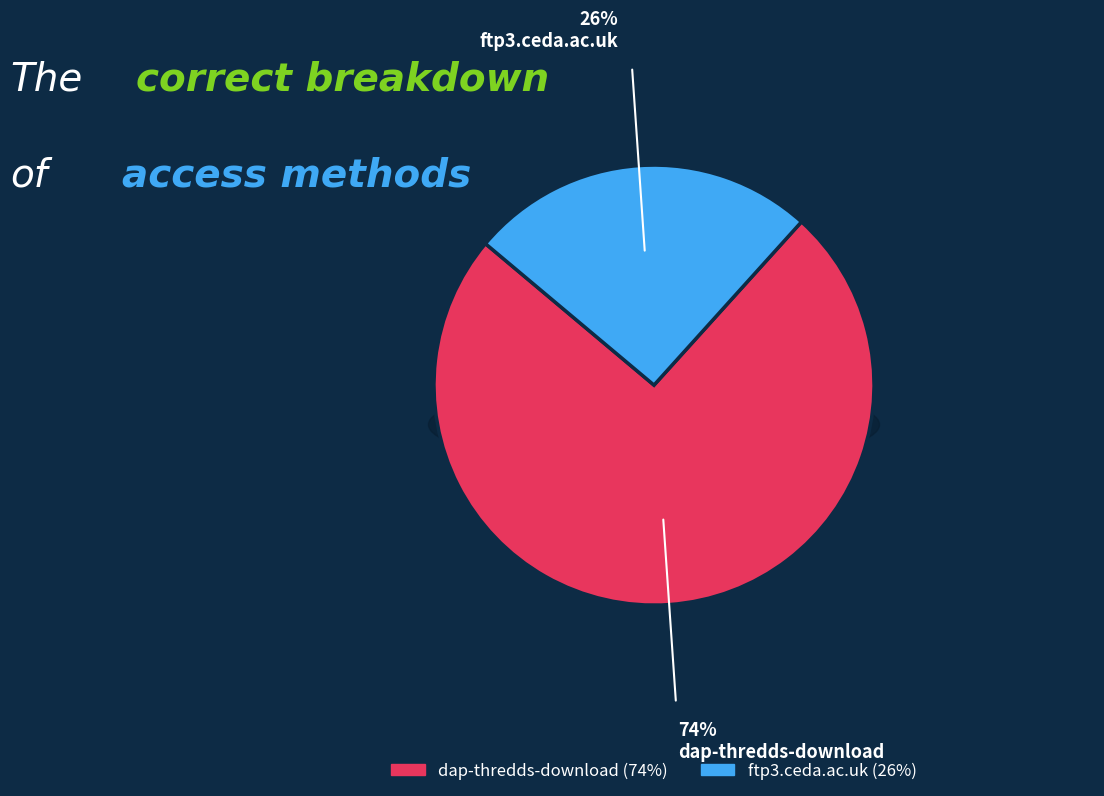

Which has a higher value, dap-thredds-download or ftp3.ceda.ac.uk?

dap-thredds-download